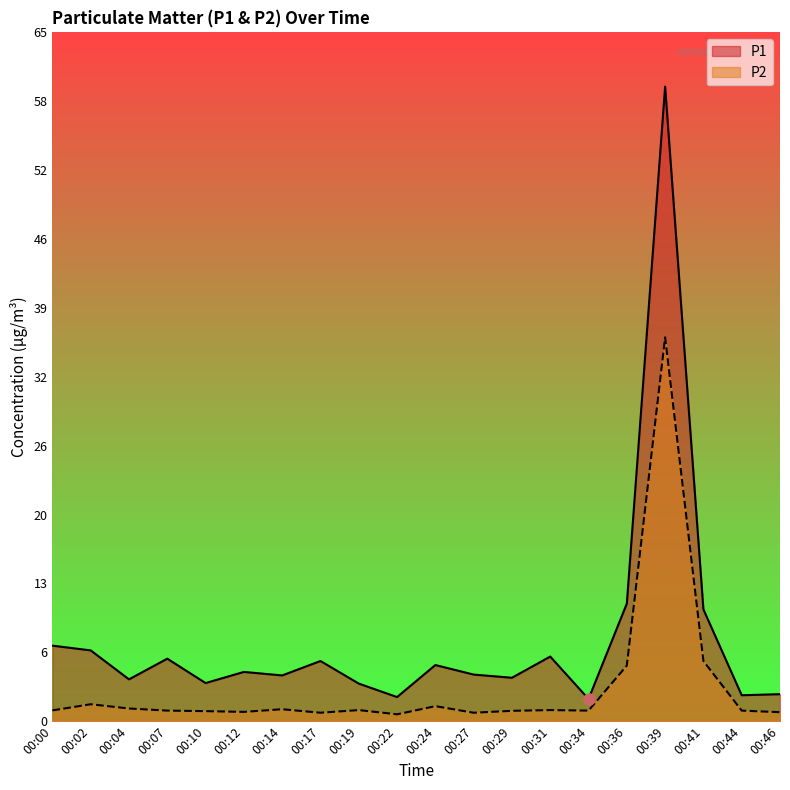

How many series are shown in this chart?

2